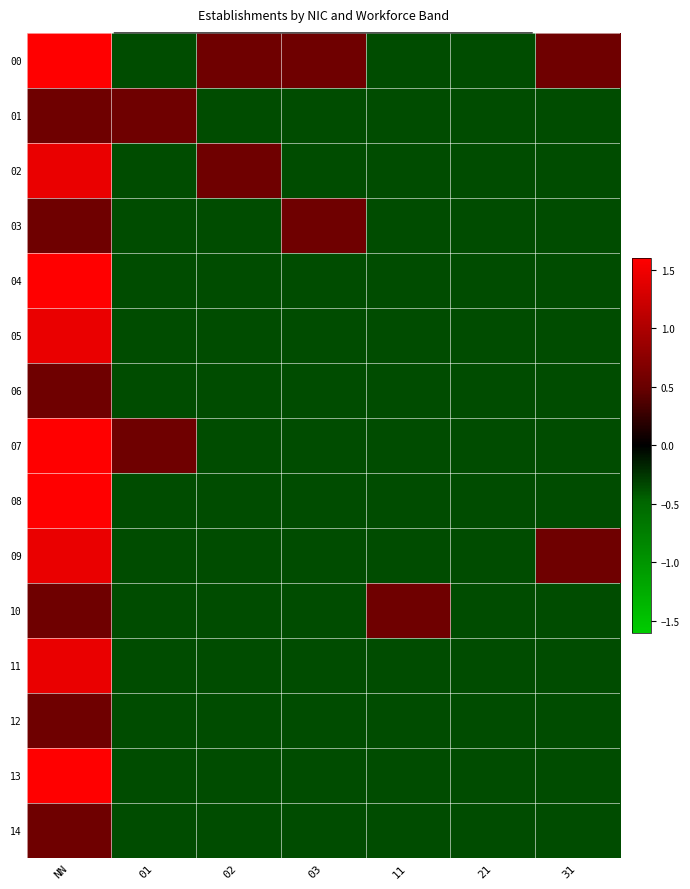

Between 02 and 01, which is larger?

02